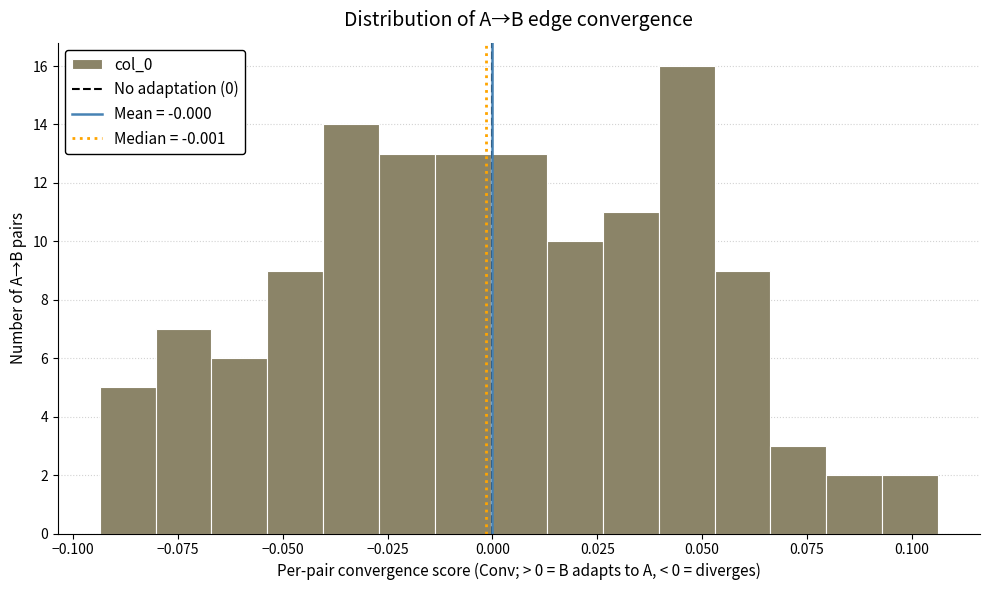

Around what value on the x-axis is the tallest bar? Give the approximate position of its centre, as read against the axis.

0.045